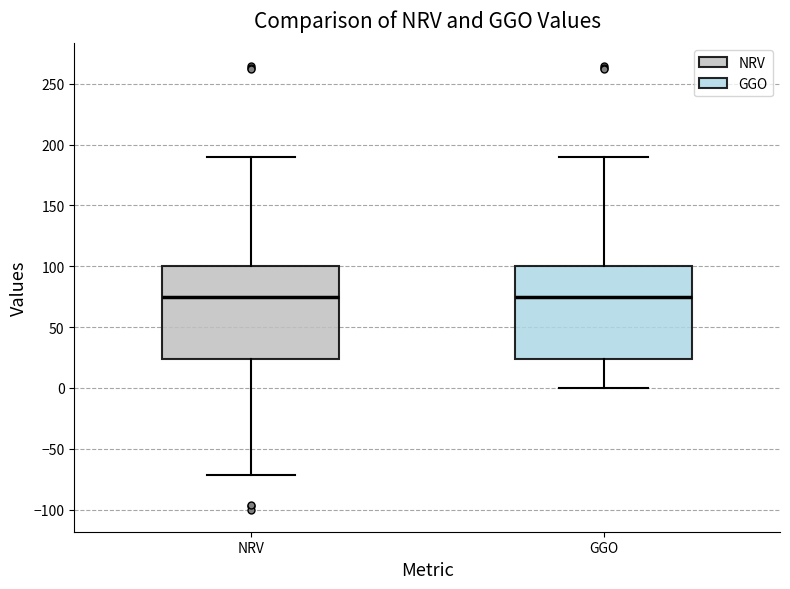

Reading left to right, read every box against the y-axis: the position of its median line, the range the box covers, and the ends of its whiskers. The values are not printed on the chart, so give them approximately, as read against the axis.

NRV: median 75, box 25 to 100, whiskers -70 to 190
GGO: median 75, box 25 to 100, whiskers 0 to 190